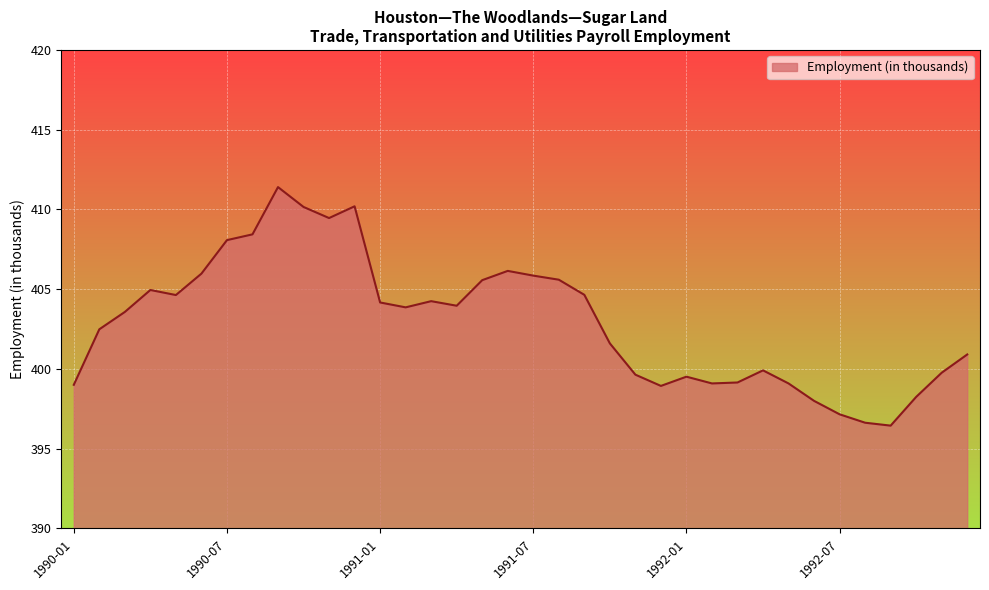

What is the greatest value displayed?

411.4